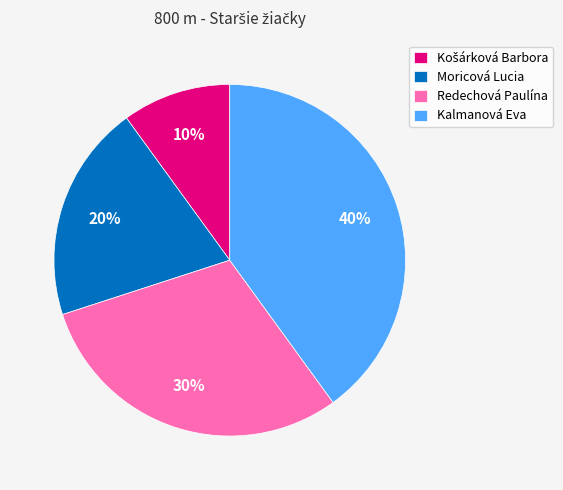

Count the number of slices in the pie.

4